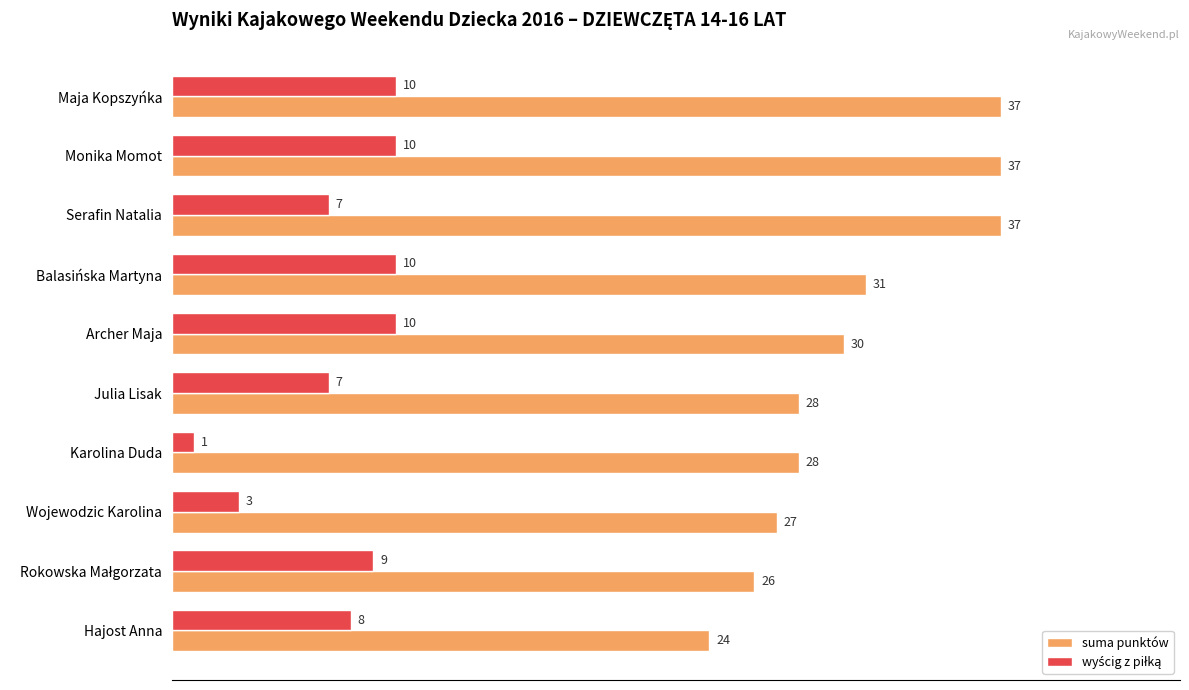

What is the sum of all suma punktów values?

305